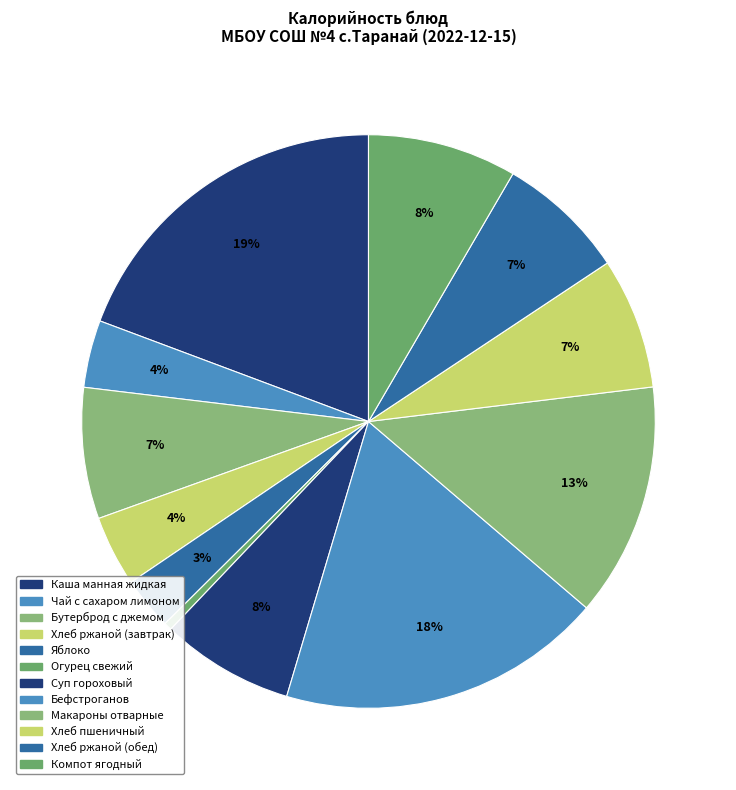

To the nearest percent, what is the average slice percentage?

8%